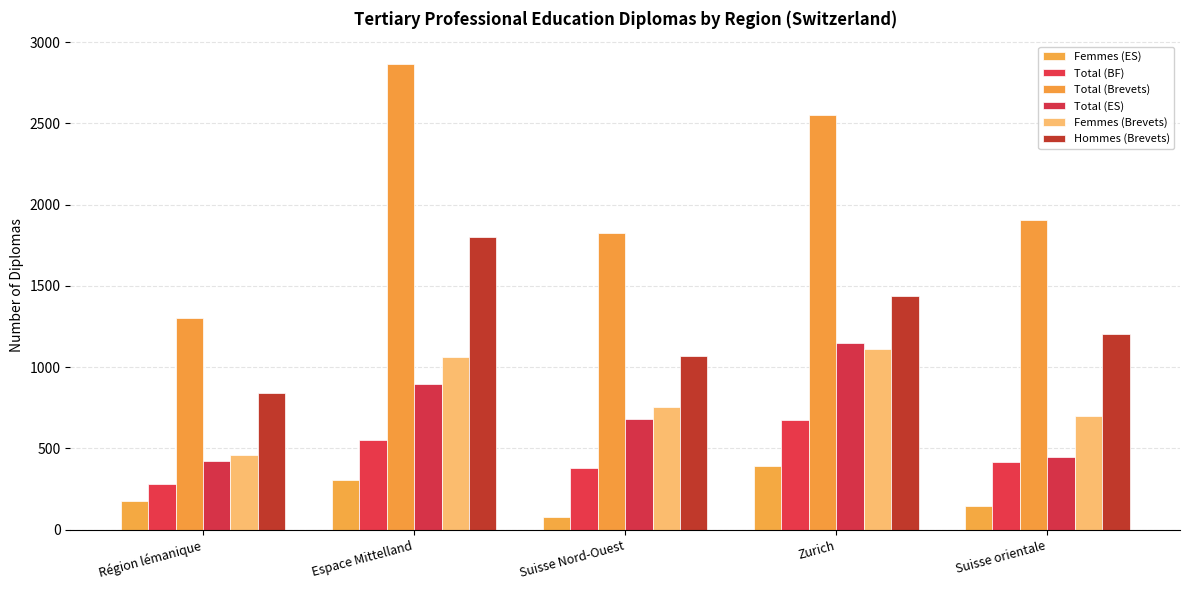

The value of Femmes (Brevets) at Zurich is 445. True or false?

False